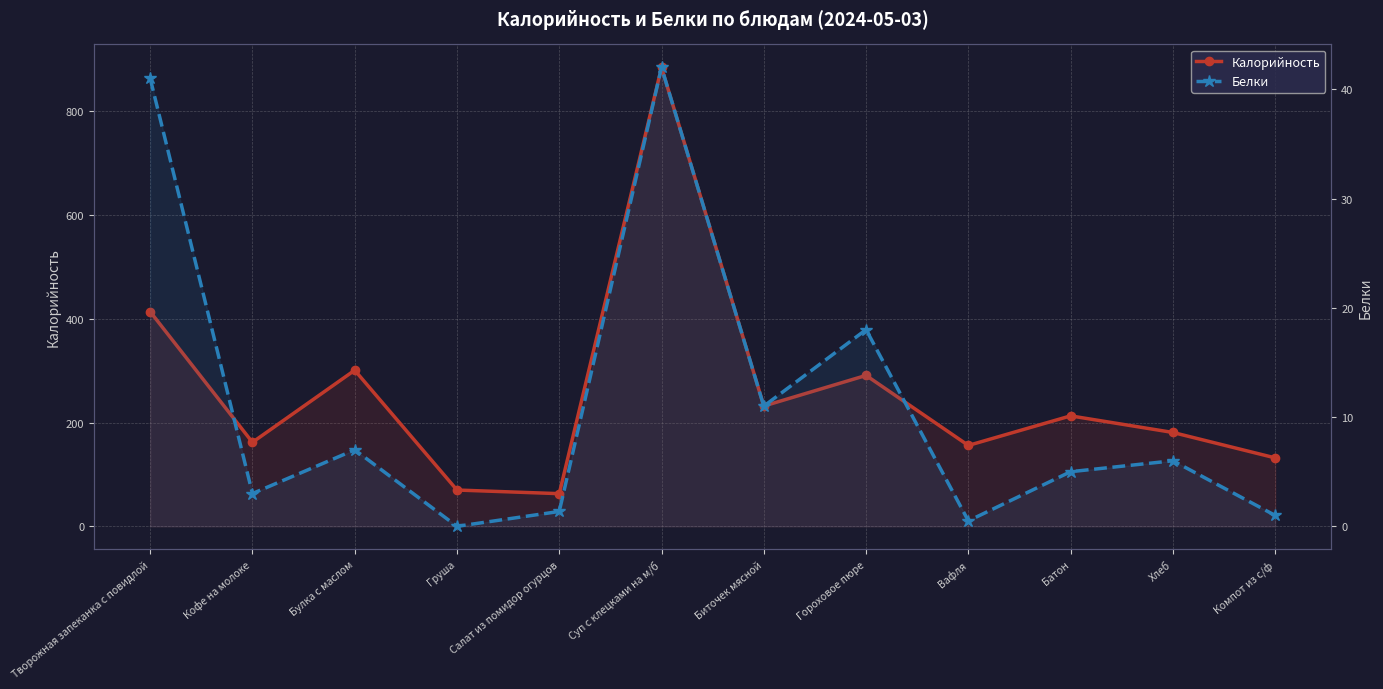

What is the label of the 12th point from the left?

Компот из с/ф